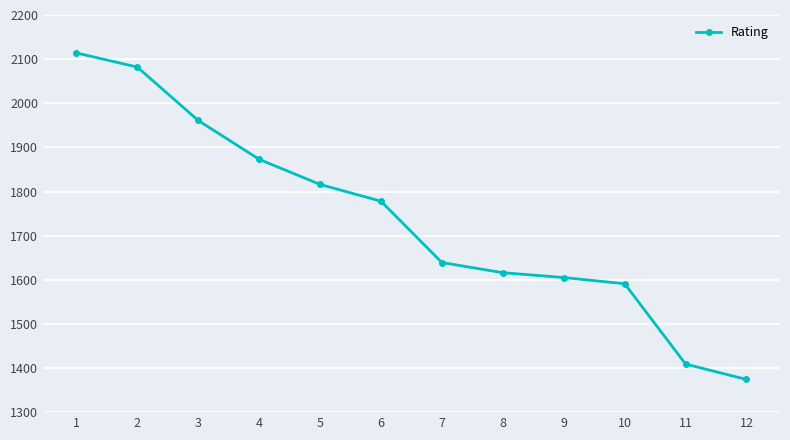

What is the sum of all values?

20858